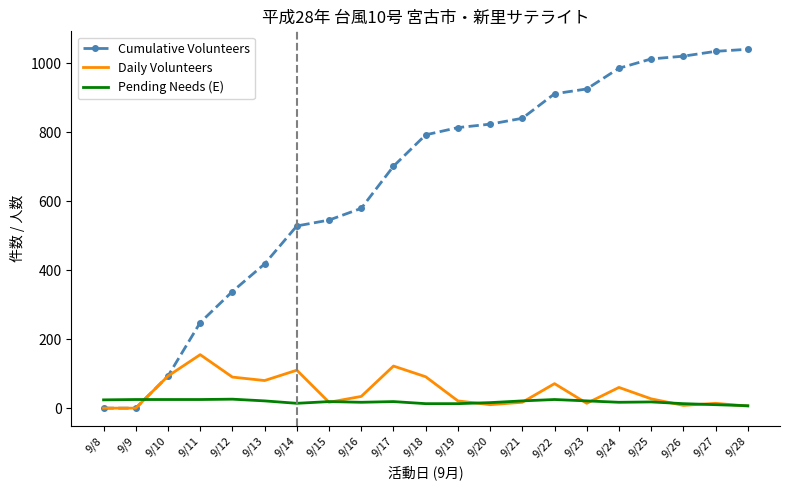

True or false: Cumulative Volunteers has a value of 925 at 9/23.

True